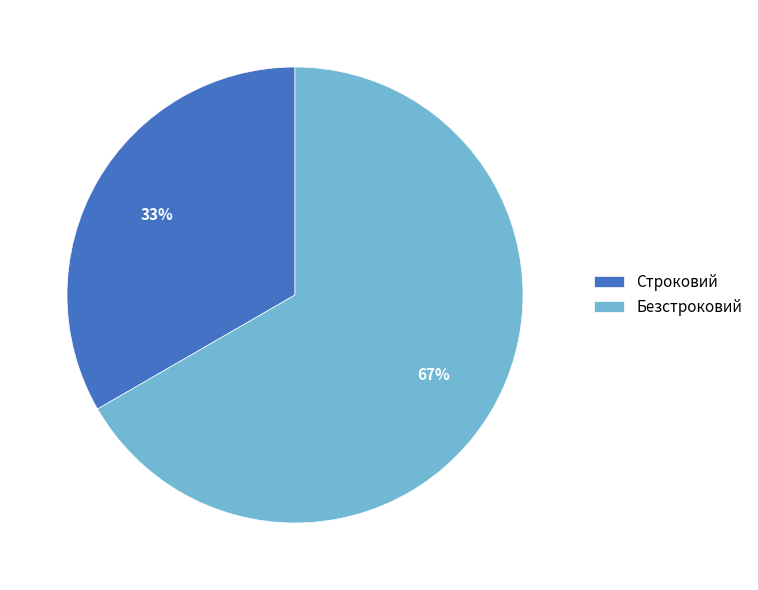

Is it true that Строковий is 33% of the pie?

True